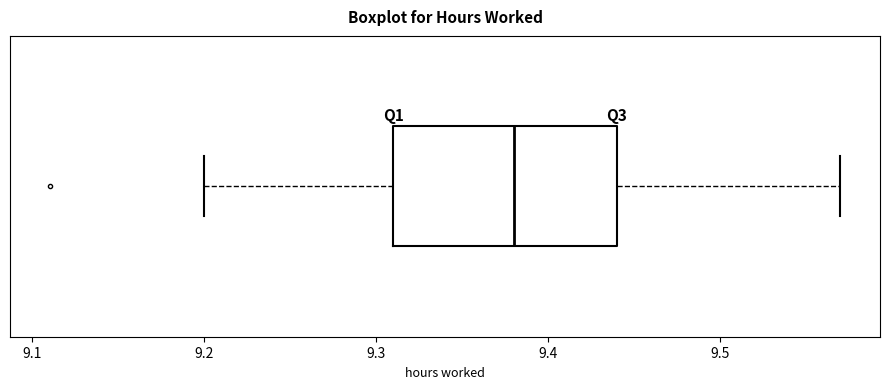

Where is the right edge of the box on the x-axis? The values are not printed on the chart, so give them approximately, as read against the axis.

9.44